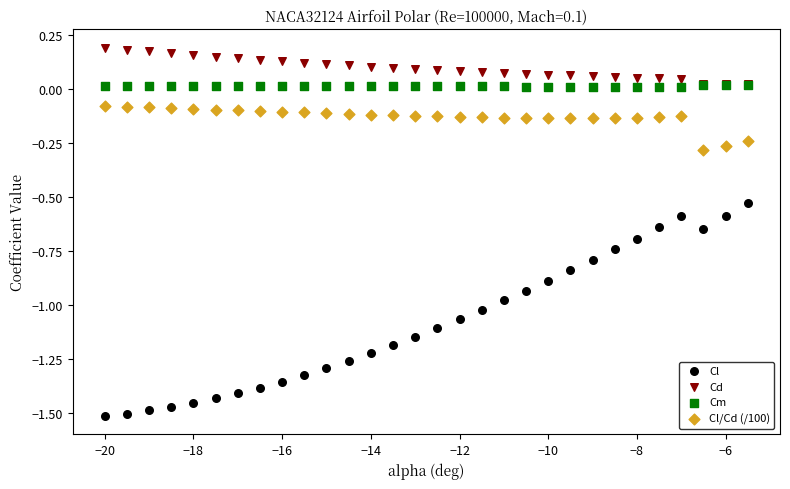

What are all the series names shown in the legend?

Cl, Cd, Cm, Cl/Cd (/100)